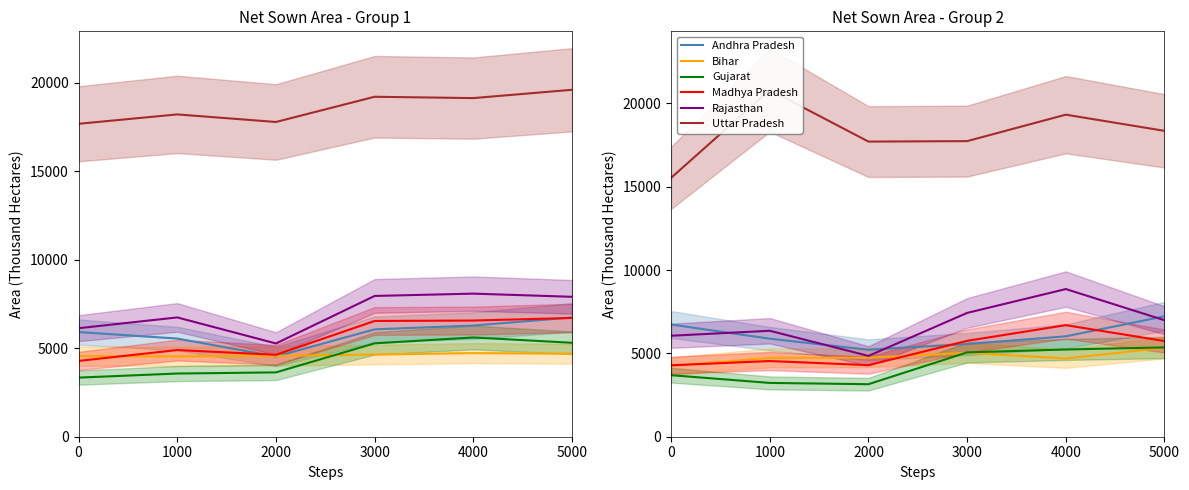

What is the lowest value of the Madhya Pradesh series?

4284.6